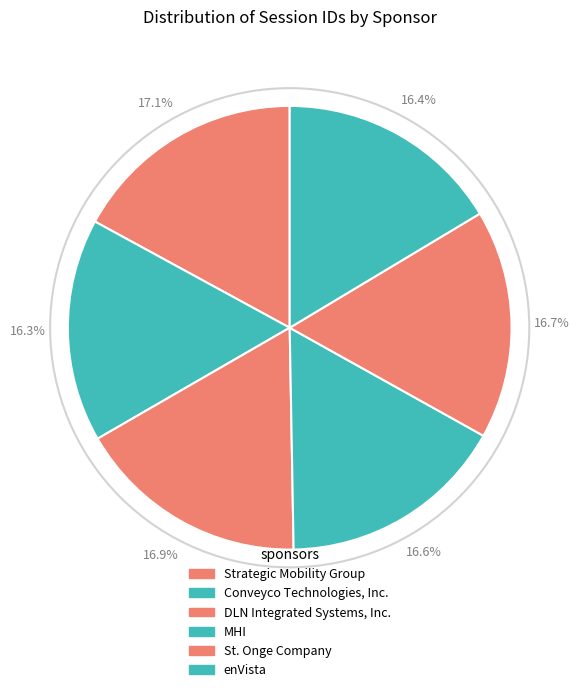

How many slices are in this pie chart?

6